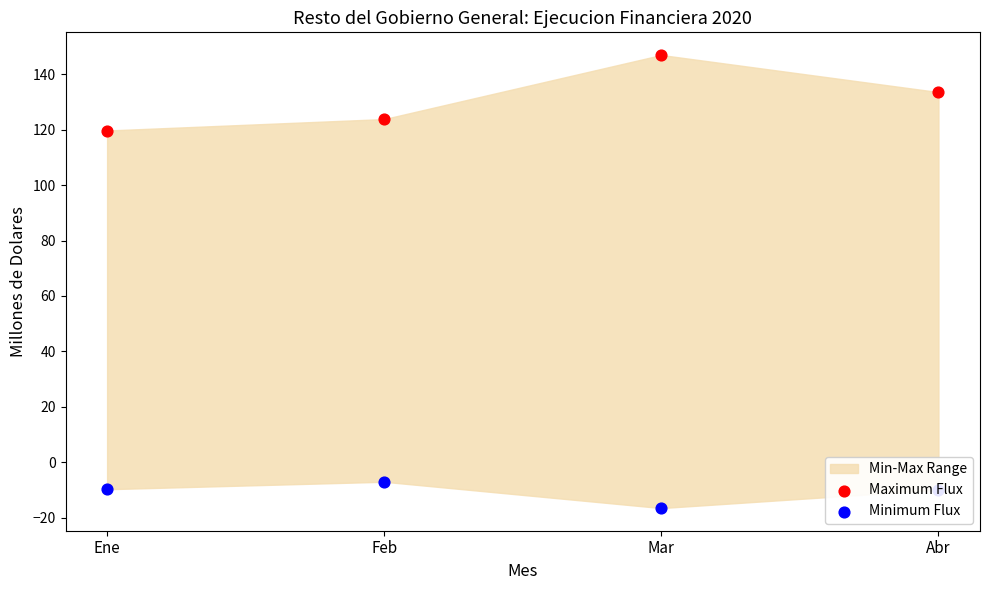

Is the value of Minimum Flux at Ene greater than the value of Maximum Flux at Feb?

No